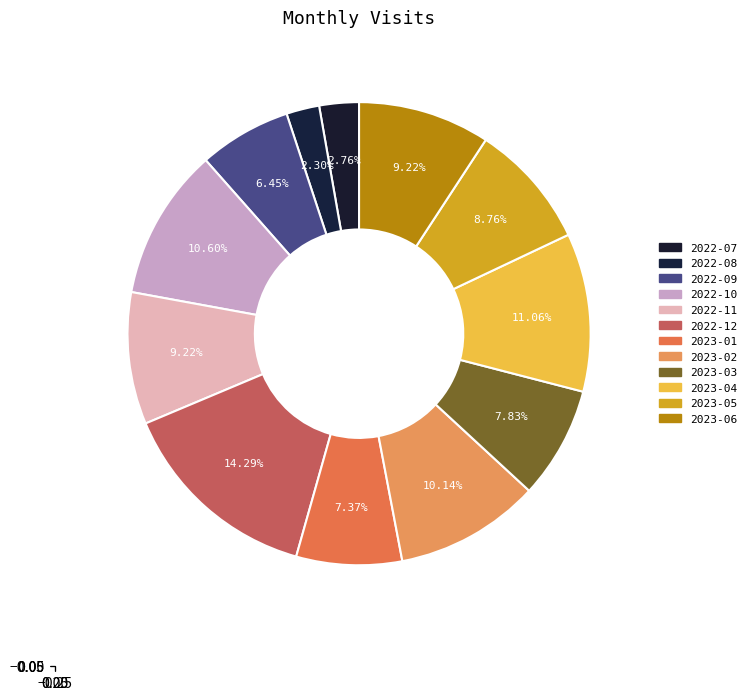

Count the number of slices in the pie.

12